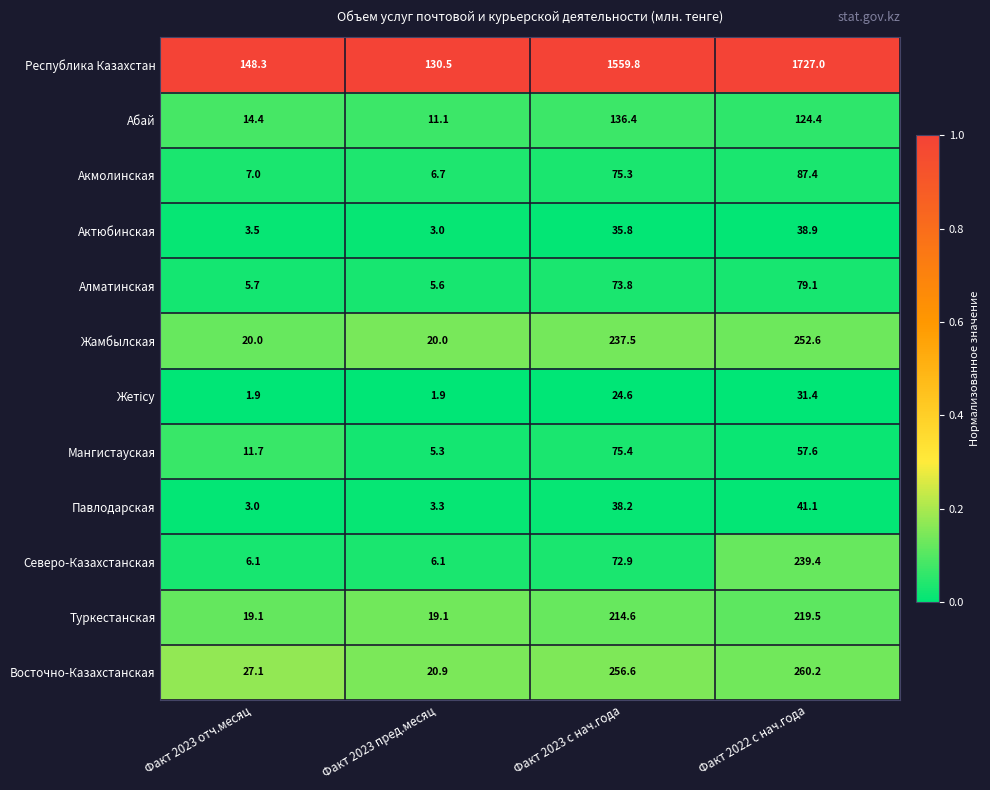

Which series has the largest total across all categories?

Республика Казахстан